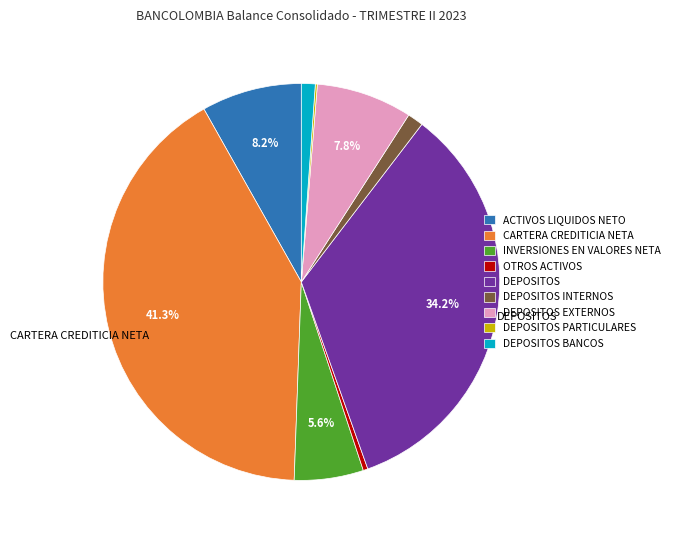

To the nearest percent, what portion does ACTIVOS LIQUIDOS NETO represent?

8%